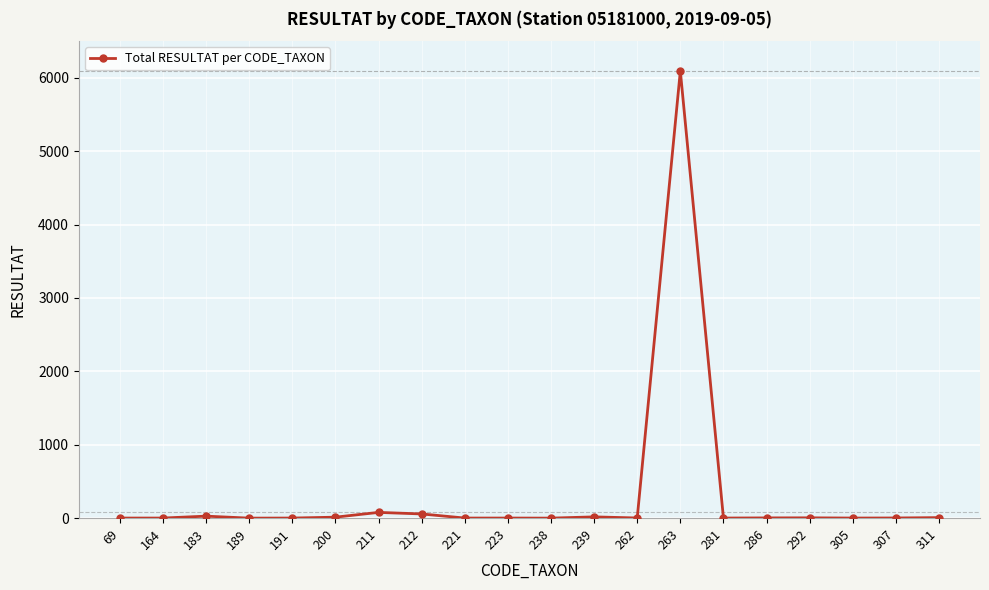

What is the ratio of the value at 305 to the value at 262?

0.5